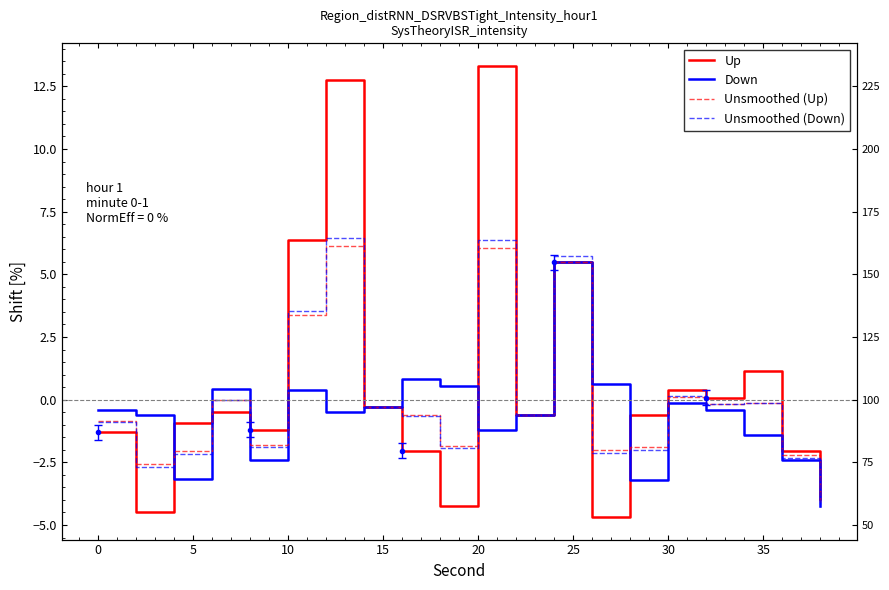

Is it true that Up equals -0.8 at 14?

False